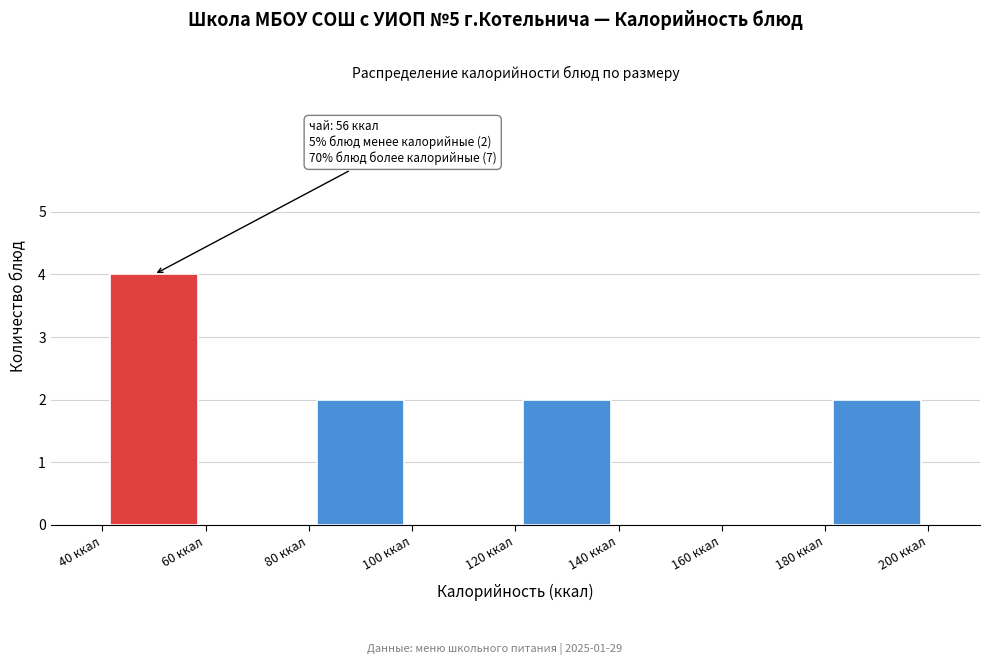

Over which range of the x-axis is the bar tallest?

40 to 60